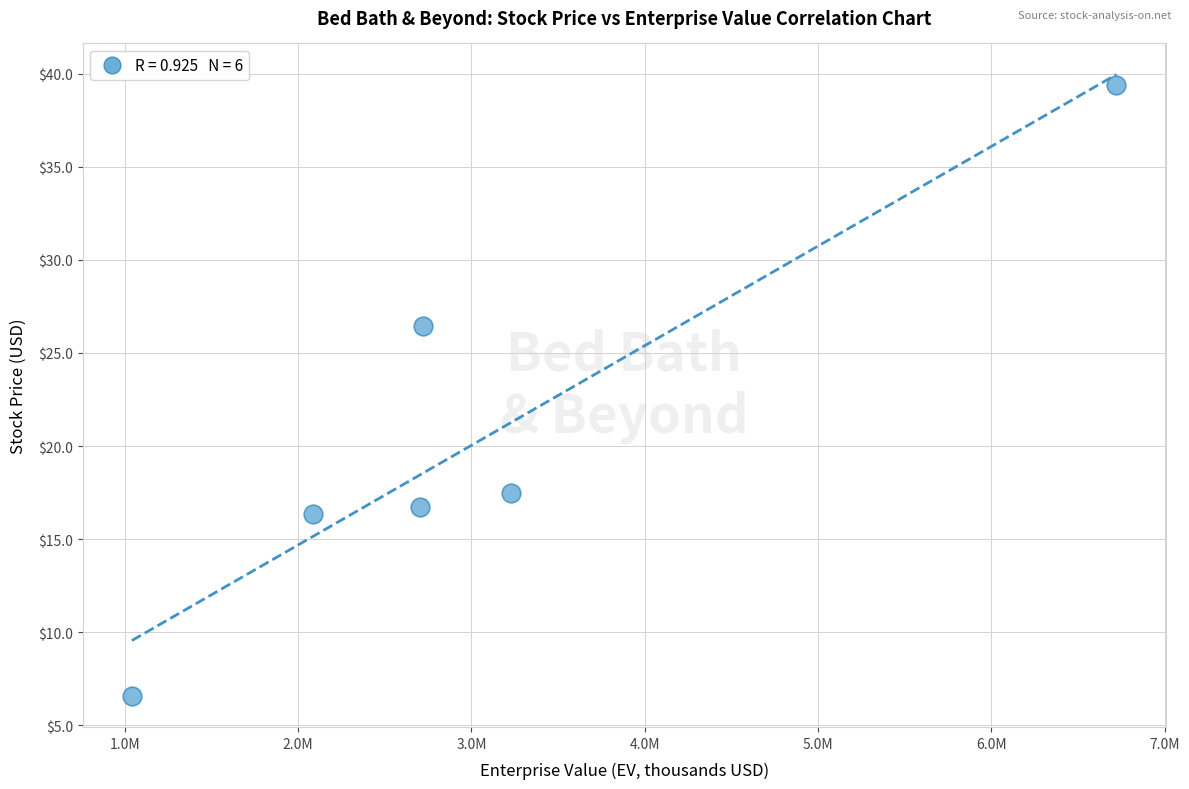

What is the average Y value?

20.5